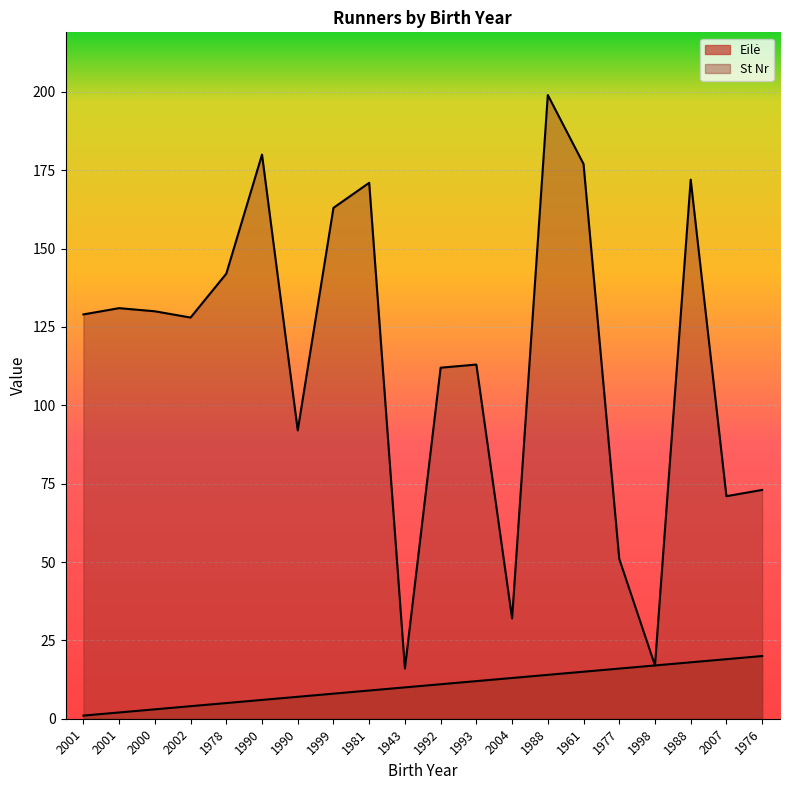

At which category is the sum across all series the highest?

1988